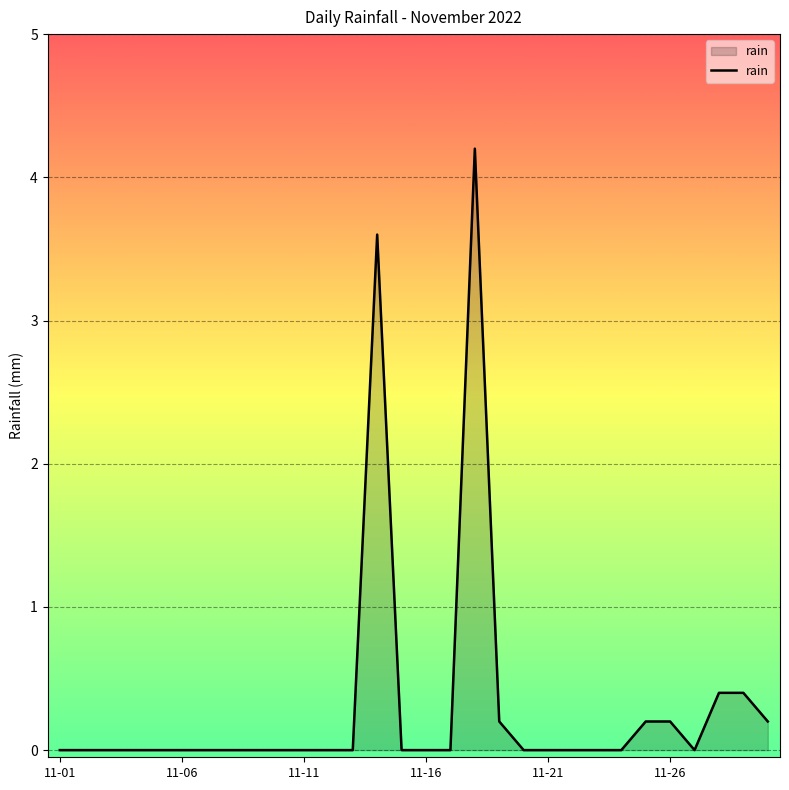

What is the greatest value displayed?

4.2